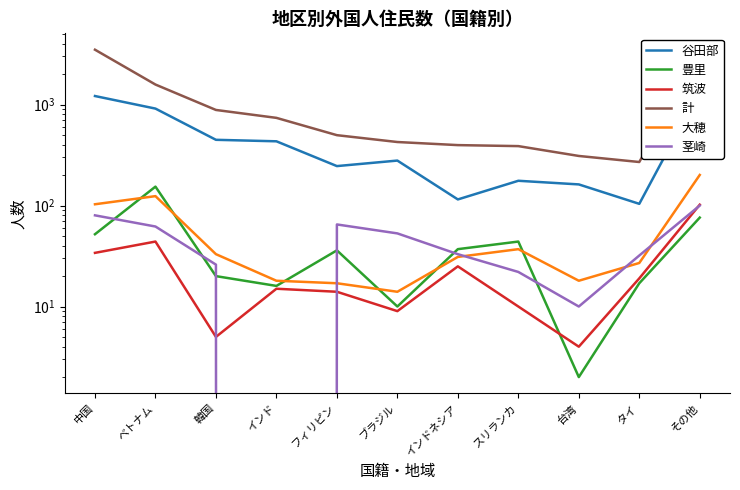

What is the total value across all series at インドネシア?

638